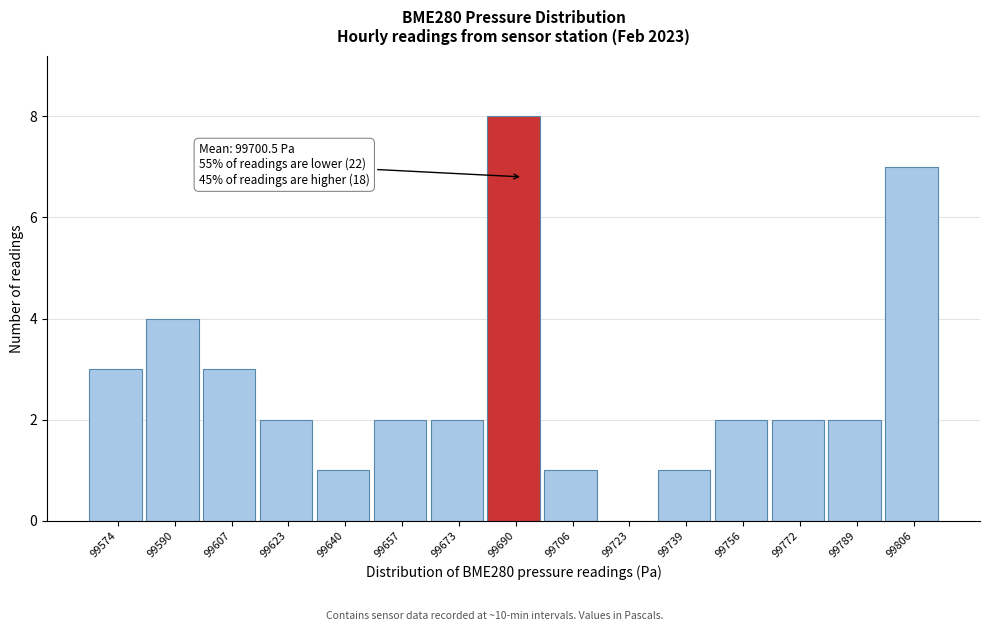

Reading right to left, transcribe all the data shown in this chart.

99806=7	99789=2	99772=2	99756=2	99739=1	99723=0	99706=1	99690=8	99673=2	99657=2	99640=1	99623=2	99607=3	99590=4	99574=3